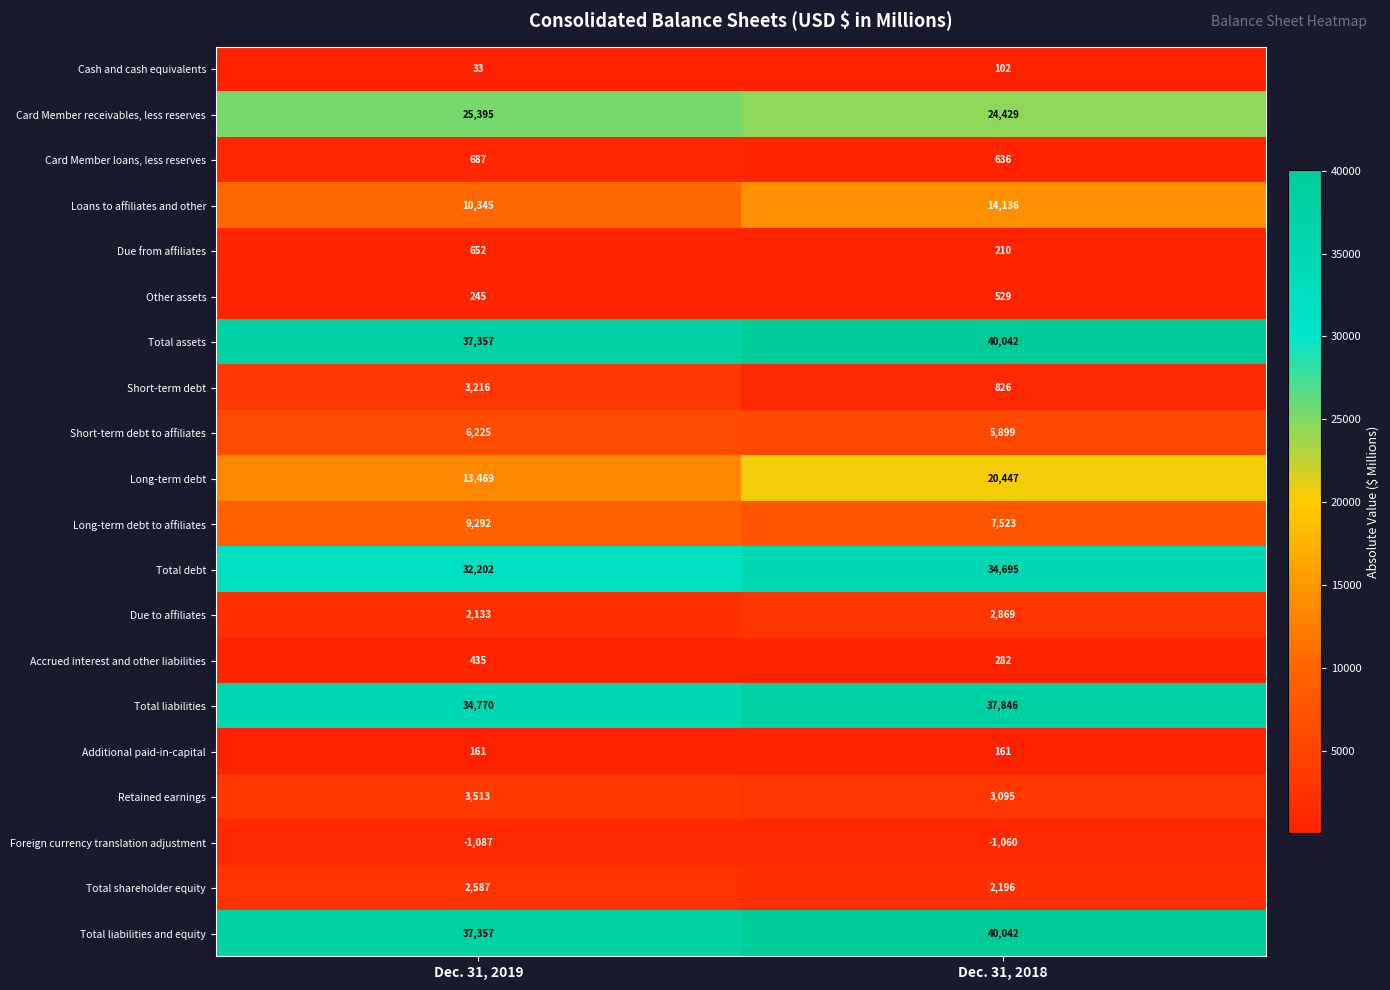

Which category has the lowest value across all series?

Dec. 31, 2019